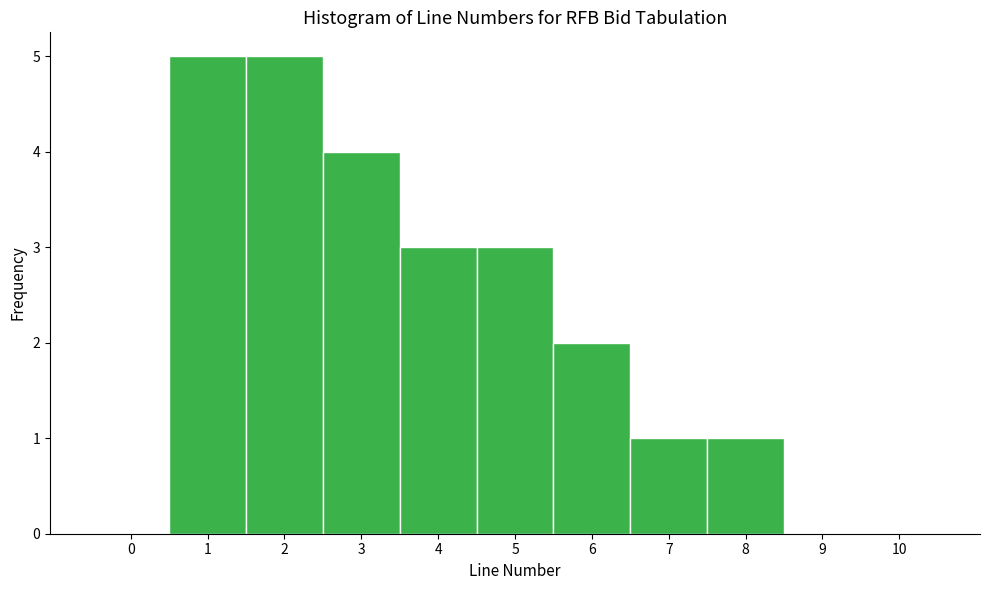

What is the height of the bar covering 1.5 to 2.5 on the x-axis? The values are not printed on the chart, so give them approximately, as read against the axis.

5